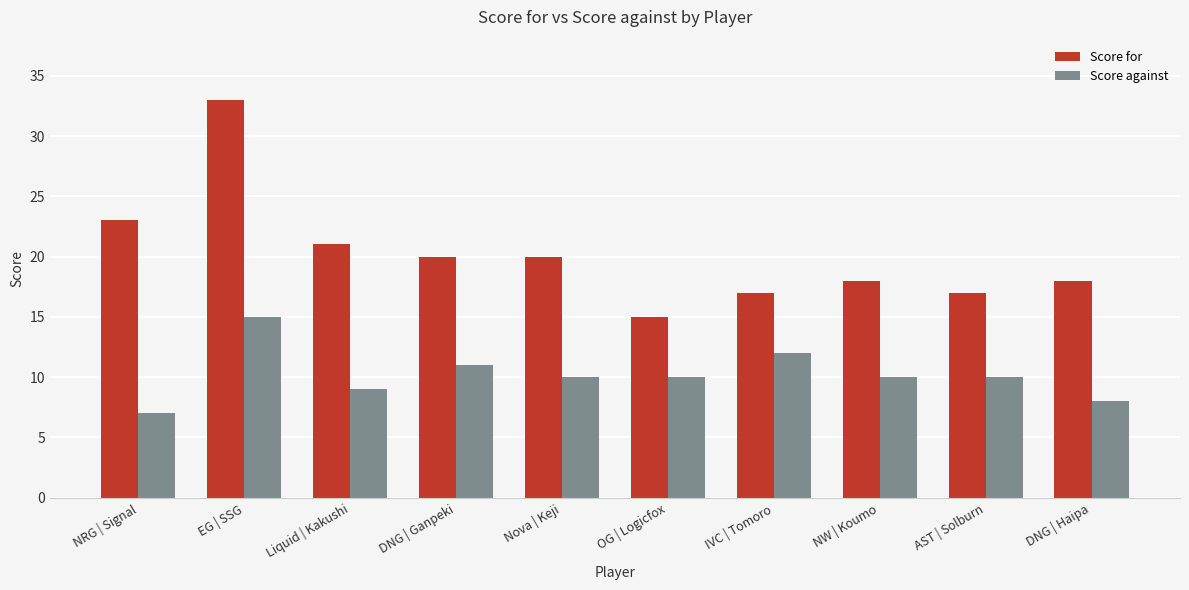

Which series has the widest spread of values?

Score for